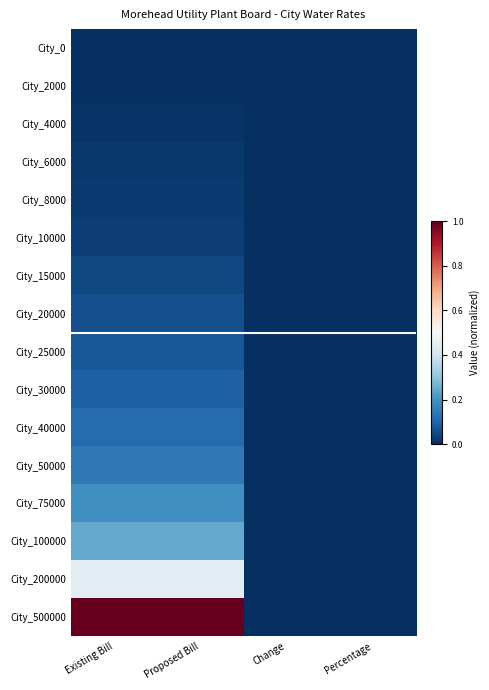

Reading left to right, extract all data points from this chart.

City_0: Existing Bill=0.0	Proposed Bill=0.0	Change=0.0	Percentage=0.0
City_2000: Existing Bill=0.0	Proposed Bill=0.0	Change=0.0	Percentage=0.0
City_4000: Existing Bill=0.0	Proposed Bill=0.0	Change=0.0	Percentage=0.0
City_6000: Existing Bill=0.0	Proposed Bill=0.0	Change=0.0	Percentage=0.0
City_8000: Existing Bill=0.0	Proposed Bill=0.0	Change=0.0	Percentage=0.0
City_10000: Existing Bill=0.0	Proposed Bill=0.0	Change=0.0	Percentage=0.0
City_15000: Existing Bill=0.0	Proposed Bill=0.0	Change=0.0	Percentage=0.0
City_20000: Existing Bill=0.1	Proposed Bill=0.1	Change=0.0	Percentage=0.0
City_25000: Existing Bill=0.1	Proposed Bill=0.1	Change=0.0	Percentage=0.0
City_30000: Existing Bill=0.1	Proposed Bill=0.1	Change=0.0	Percentage=0.0
City_40000: Existing Bill=0.1	Proposed Bill=0.1	Change=0.0	Percentage=0.0
City_50000: Existing Bill=0.1	Proposed Bill=0.1	Change=0.0	Percentage=0.0
City_75000: Existing Bill=0.2	Proposed Bill=0.2	Change=0.0	Percentage=0.0
City_100000: Existing Bill=0.2	Proposed Bill=0.2	Change=0.0	Percentage=0.0
City_200000: Existing Bill=0.4	Proposed Bill=0.4	Change=0.0	Percentage=0.0
City_500000: Existing Bill=1.0	Proposed Bill=1.0	Change=0.0	Percentage=0.0